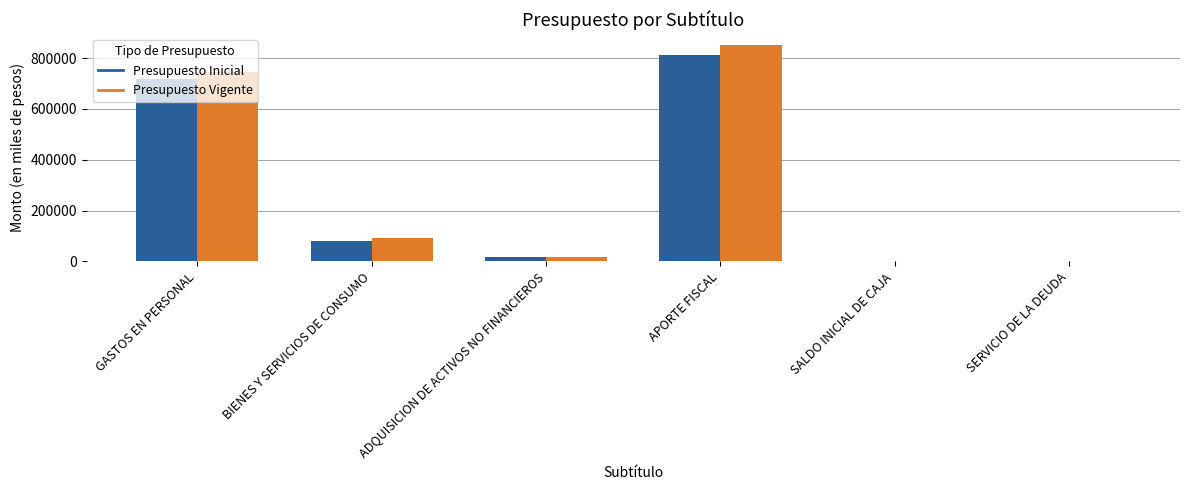

What value does the Presupuesto Inicial series have at BIENES Y SERVICIOS DE CONSUMO?

81621